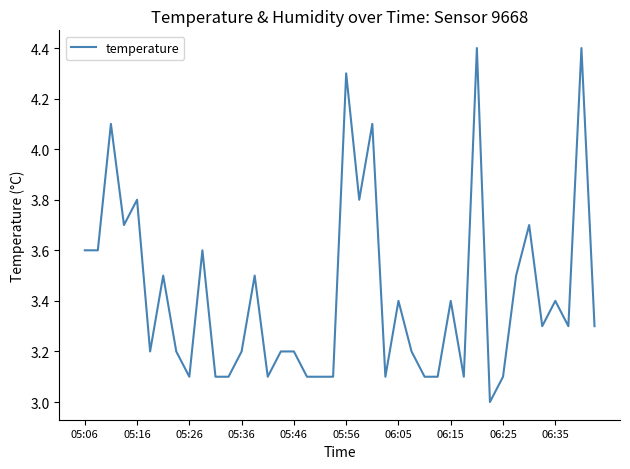

What is the difference between the maximum and minimum values?

1.4